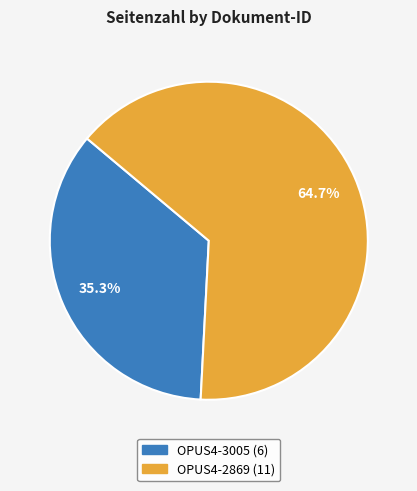

What is the total percentage of OPUS4-2869 and OPUS4-3005?

100.0%